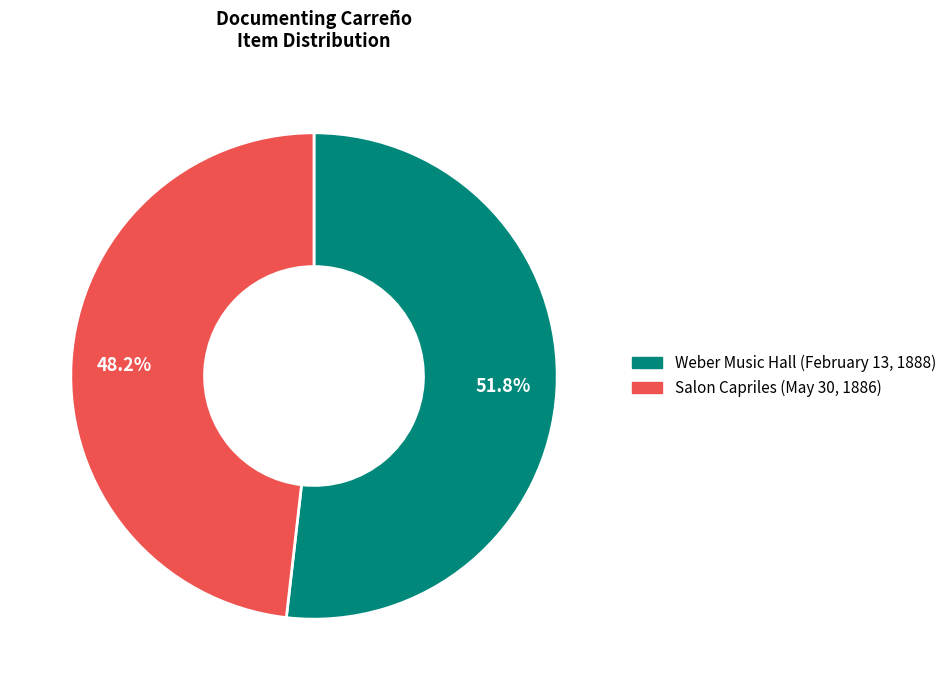

Combined, do Salon Capriles (May 30, 1886) and Weber Music Hall (February 13, 1888) account for over 50%?

Yes